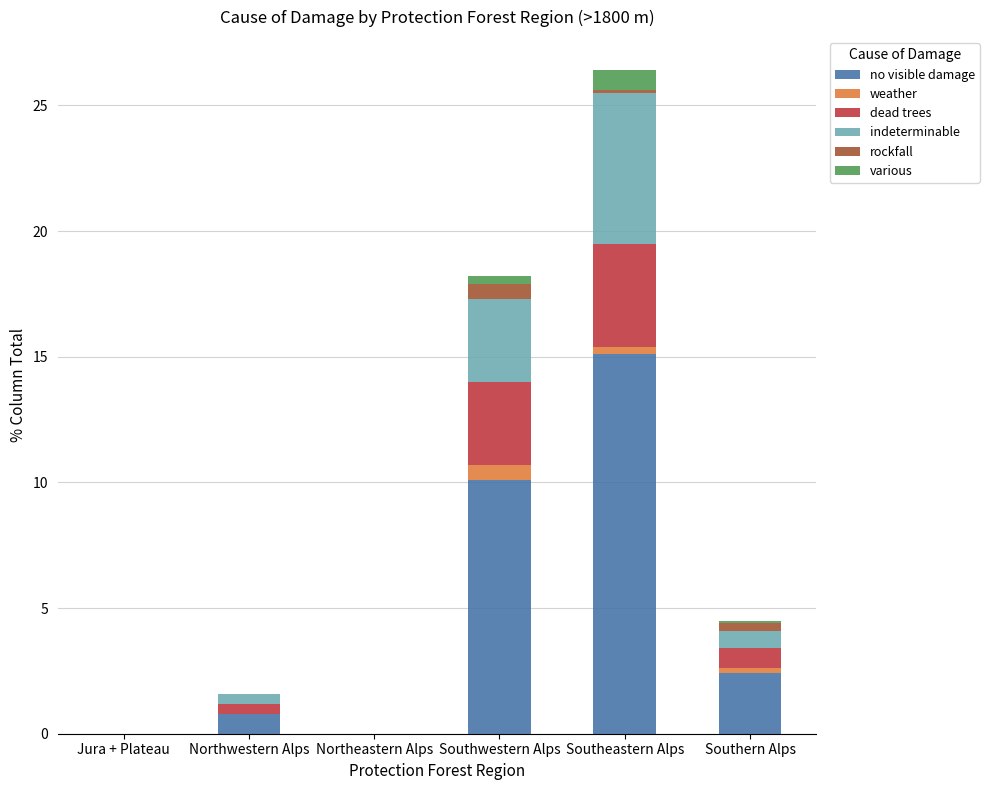

What is the maximum value for no visible damage?

15.1